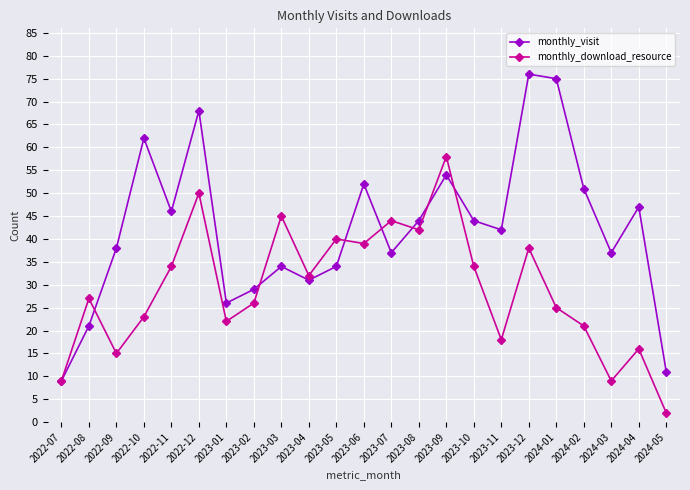

What is the value of the monthly_download_resource point at the 12th from the left?

39